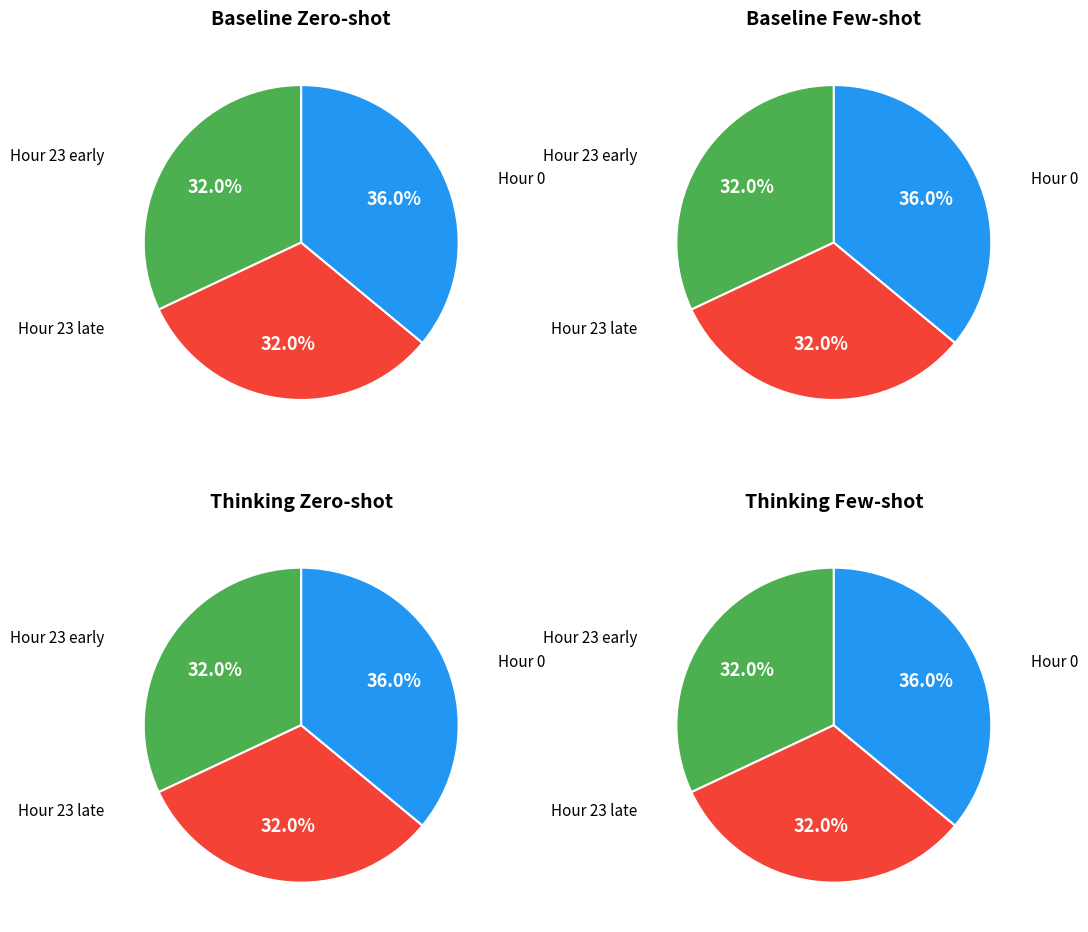

Which has a higher value, 23 or 23?

23